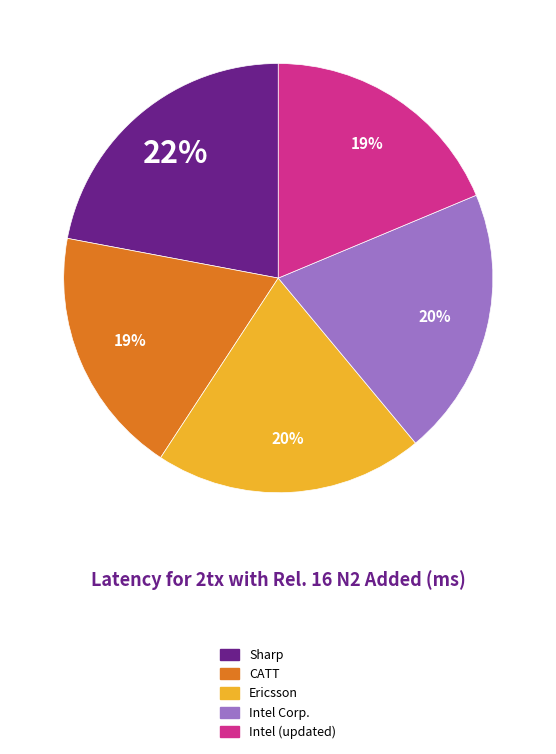

How many slices are in this pie chart?

5